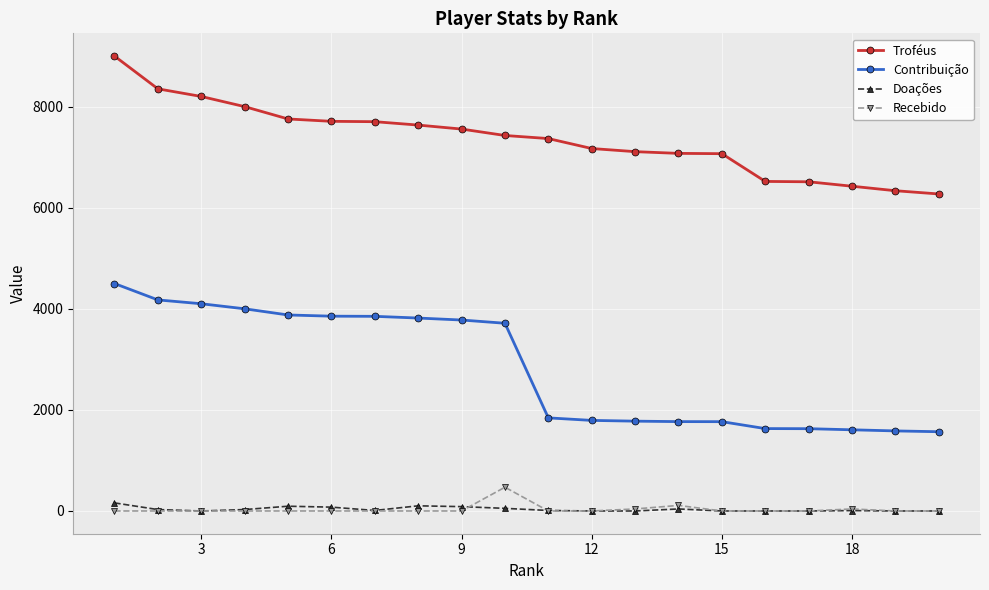

True or false: Contribuição and Doações intersect in this chart.

False